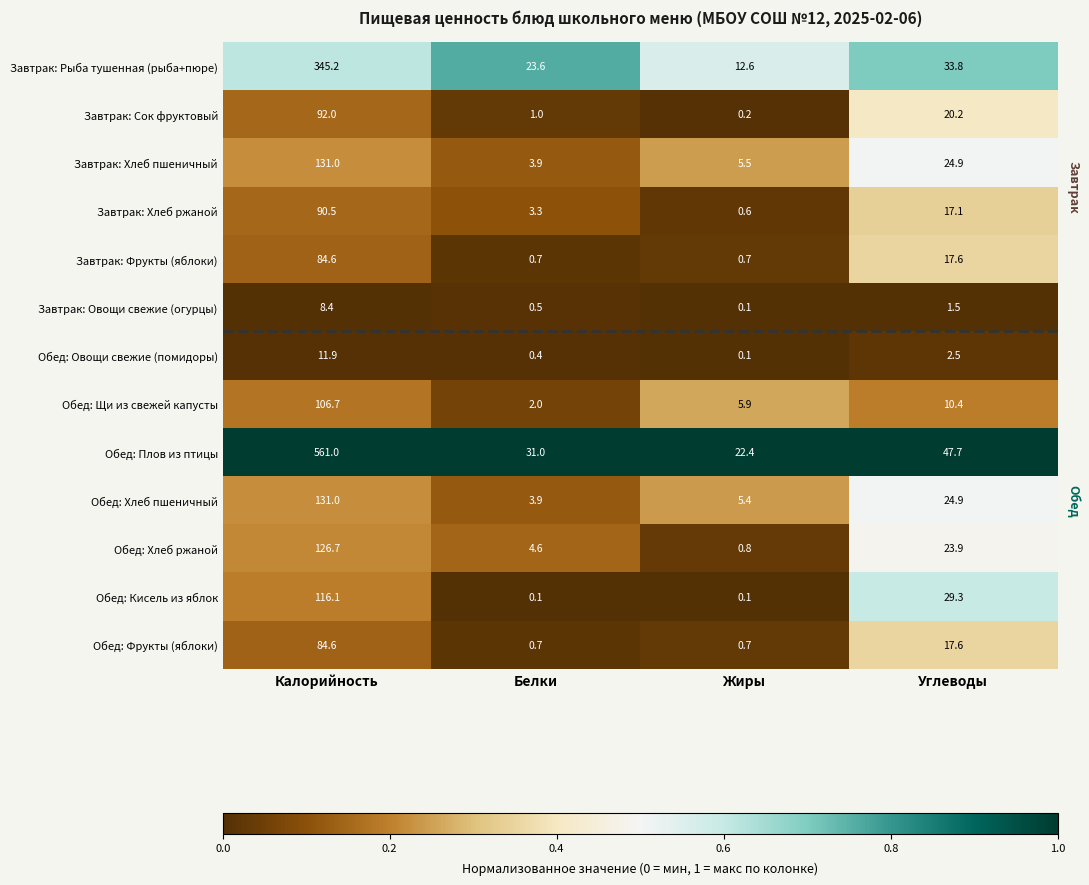

Which series has the largest range (max minus min)?

Обед: Плов из птицы